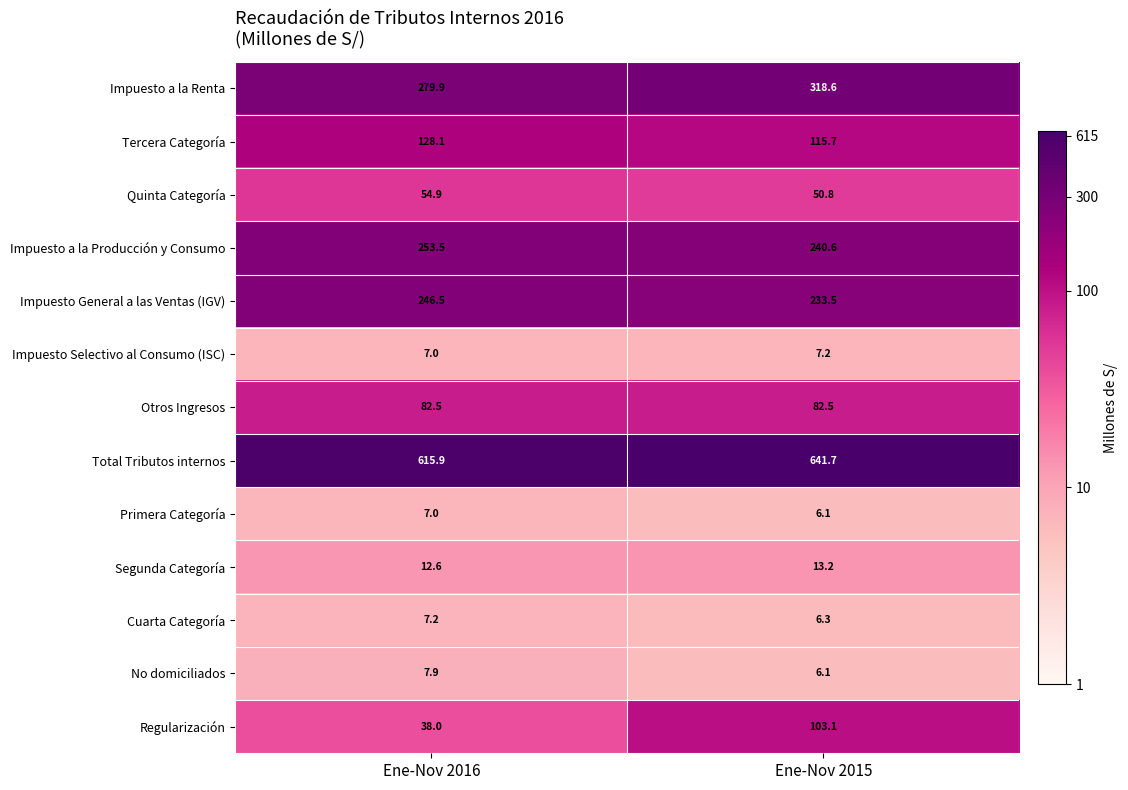

What is the sum of all Segunda Categoría values?

25.8